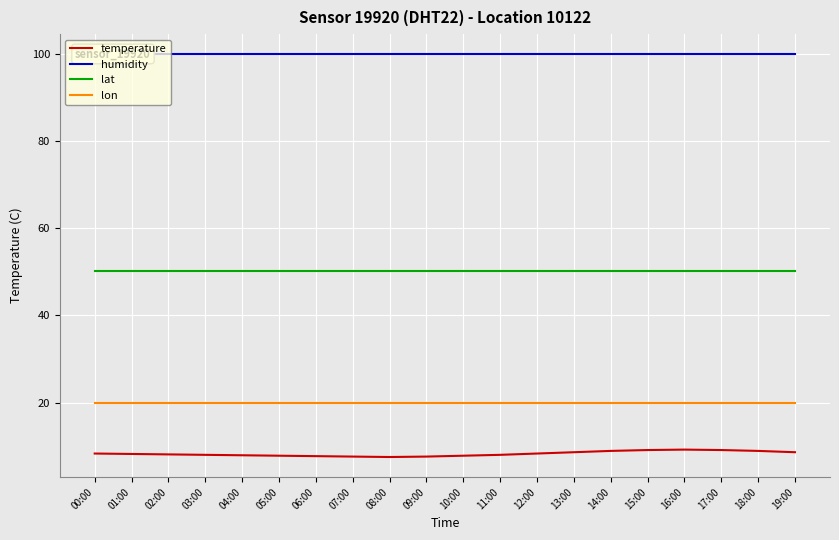

What is the sum of the humidity values at 12:00 and 09:00?

199.8